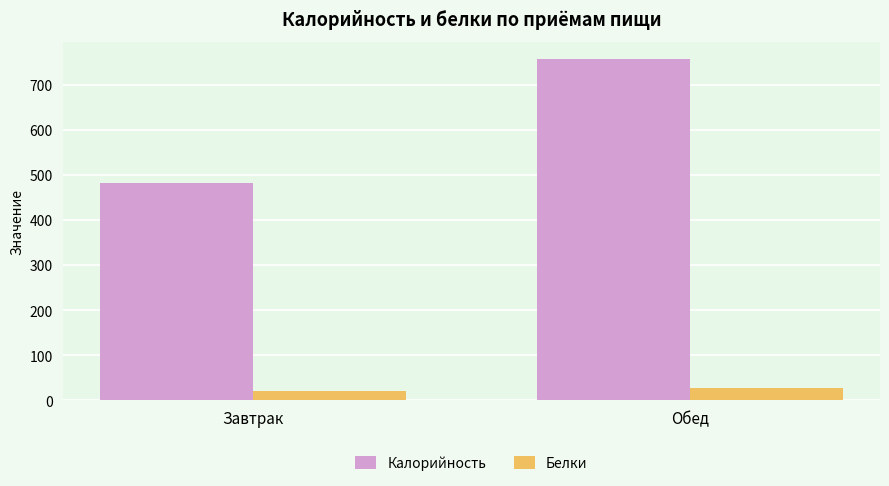

Which series changed the most between Завтрак and Обед?

Калорийность